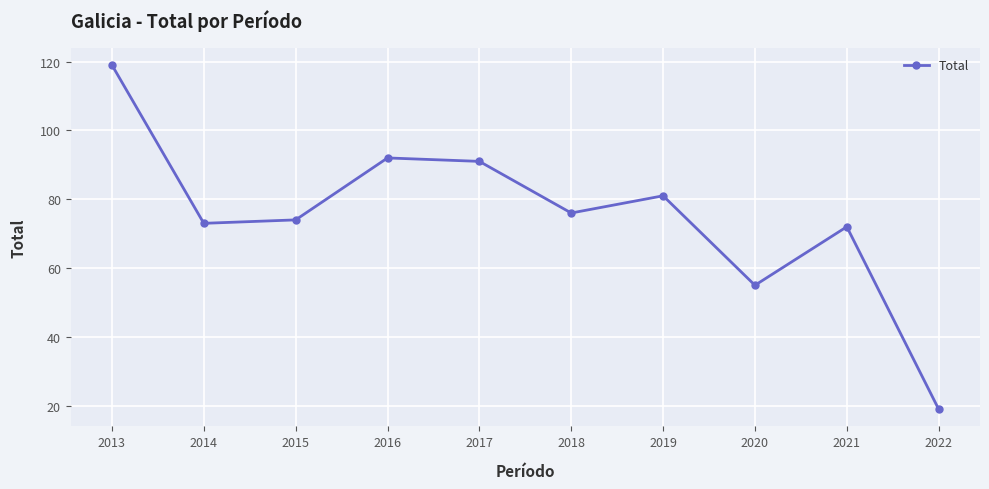

Where does the data first go above 76?

2013